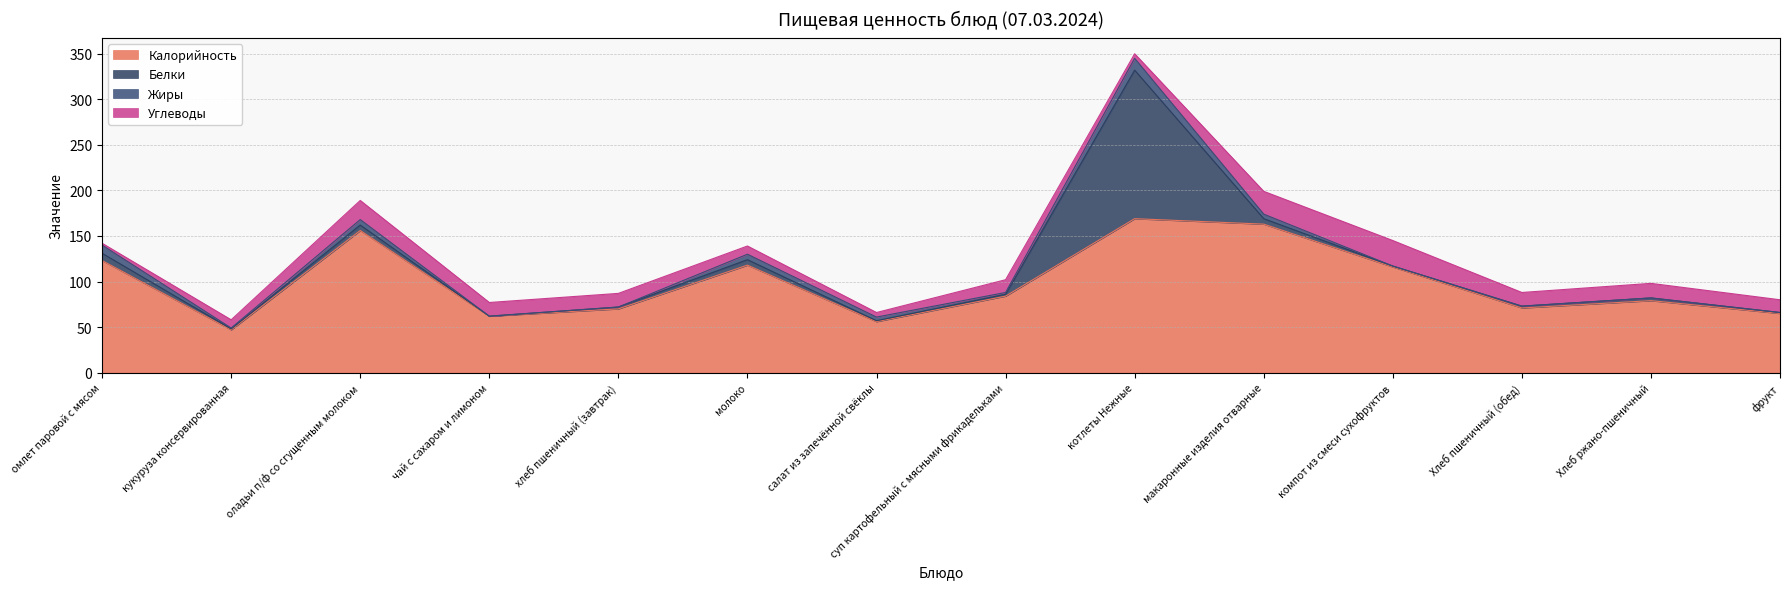

What is the spread (max minus min) of values at суп картофельный с мясными фрикадельками?

82